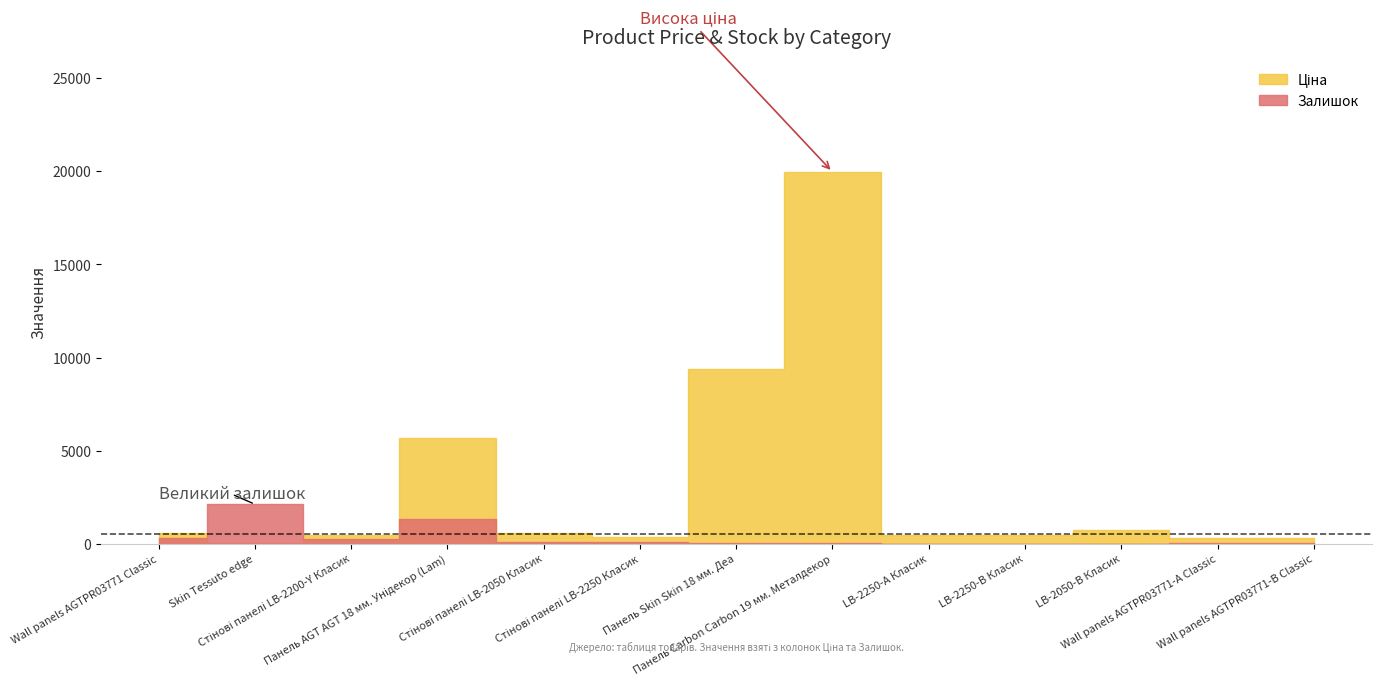

Which series has the largest total across all categories?

Ціна